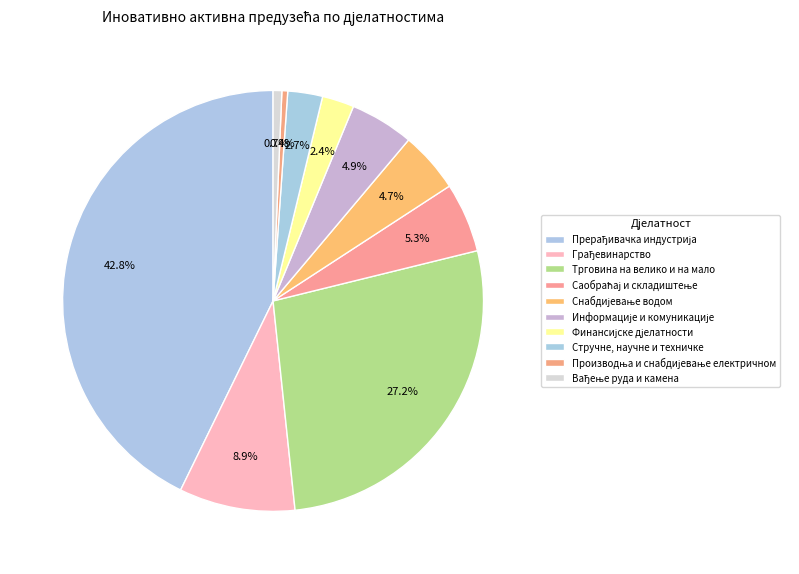

What is the change in value from Грађевинарство to Информације и комуникације?

-18